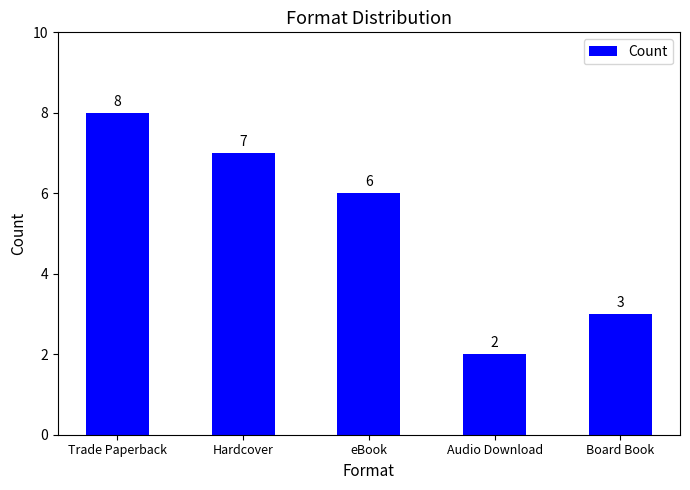

Rank the categories by value from highest to lowest.

Trade Paperback, Hardcover, eBook, Board Book, Audio Download